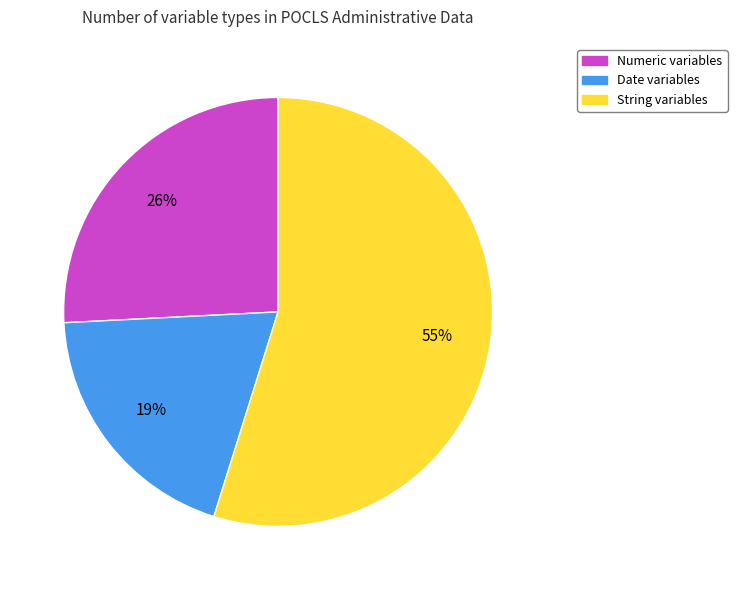

True or false: String accounts for 47% of the total.

False